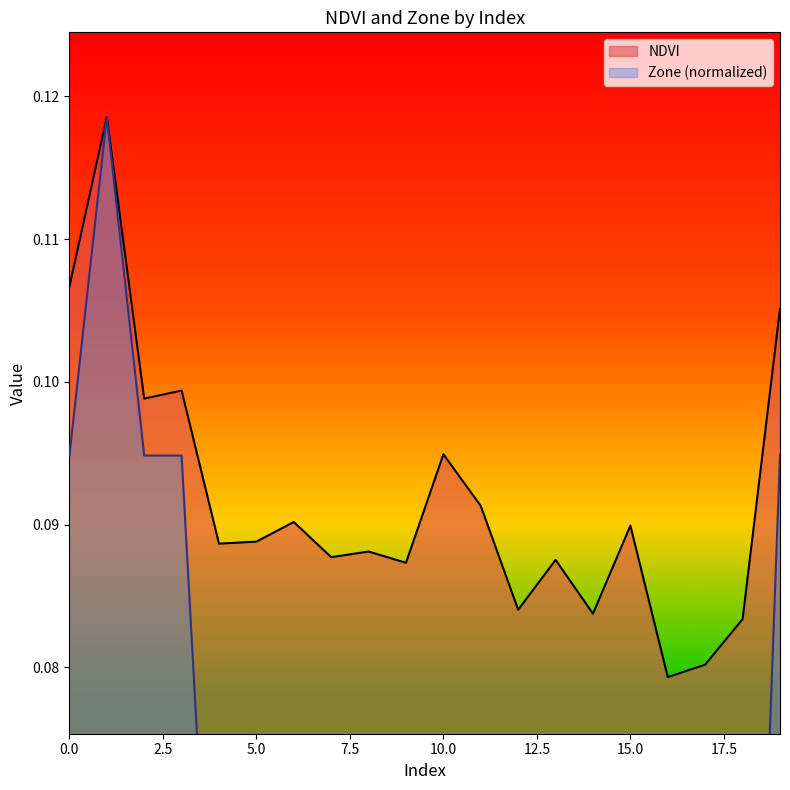

At which label is NDVI closest to 0?

16